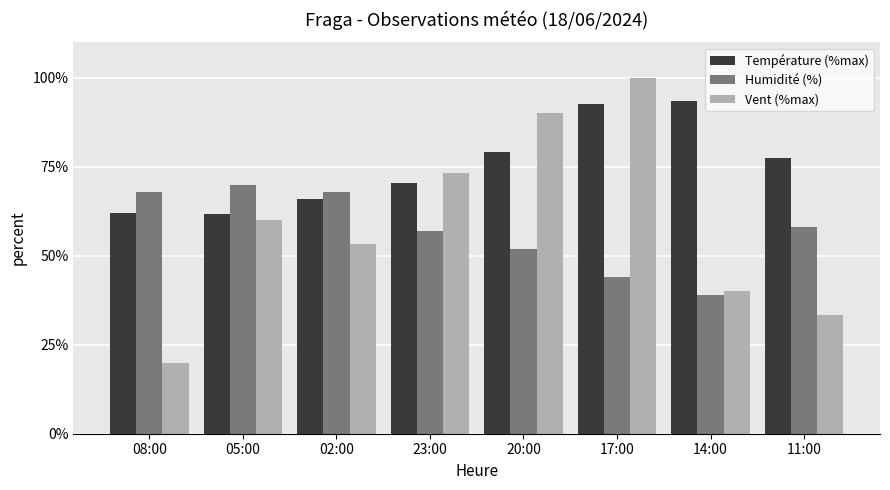

The value of Température (%max) at 23:00 is 70.3. True or false?

True